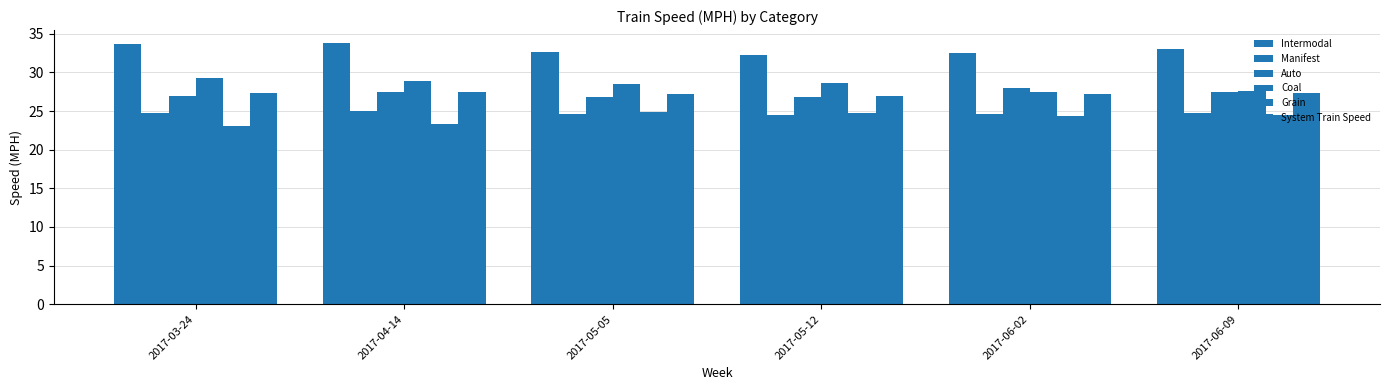

Rank the series by their maximum value, from lowest to highest.

Grain, Manifest, System Train Speed, Auto, Coal, Intermodal